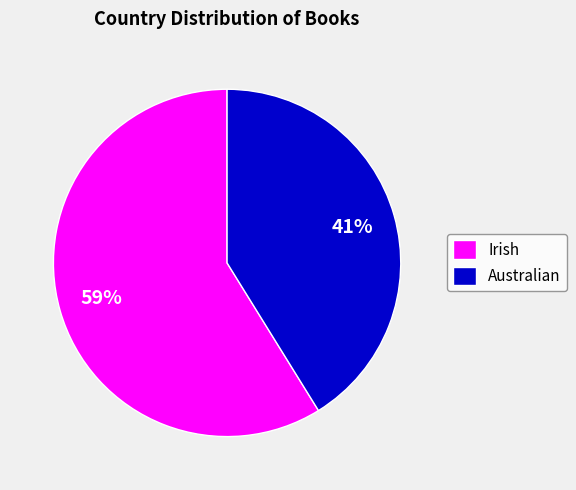

Combined, do Australian and Irish account for over 50%?

Yes